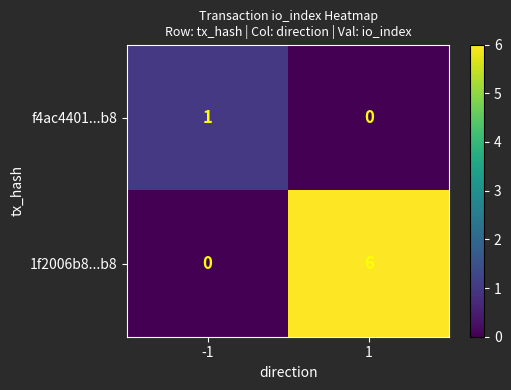

What is the average value of the 1f2006b8...b8 series?

3